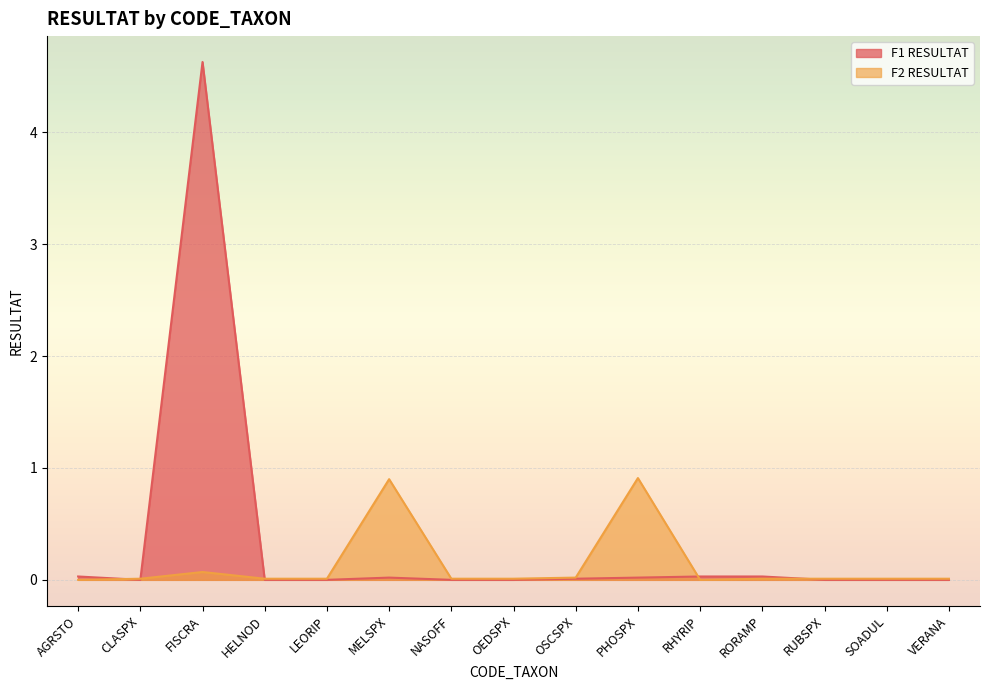

What are all the series names shown in the legend?

F1 RESULTAT, F2 RESULTAT